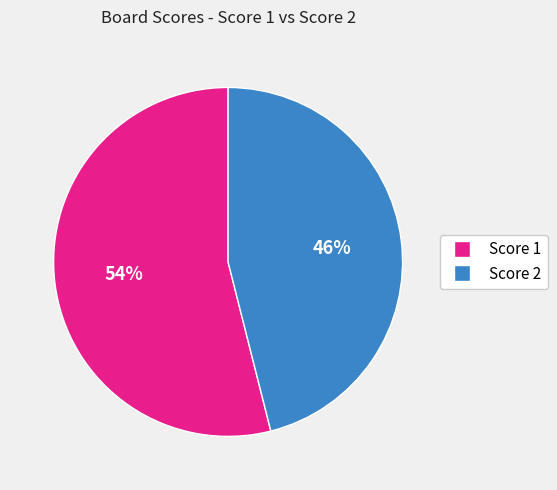

To the nearest percent, what is the average slice percentage?

50%